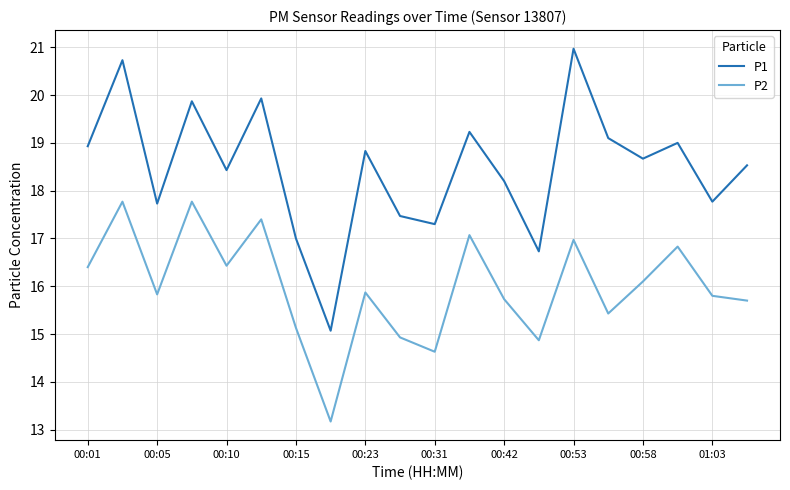

What are all the series names shown in the legend?

P1, P2